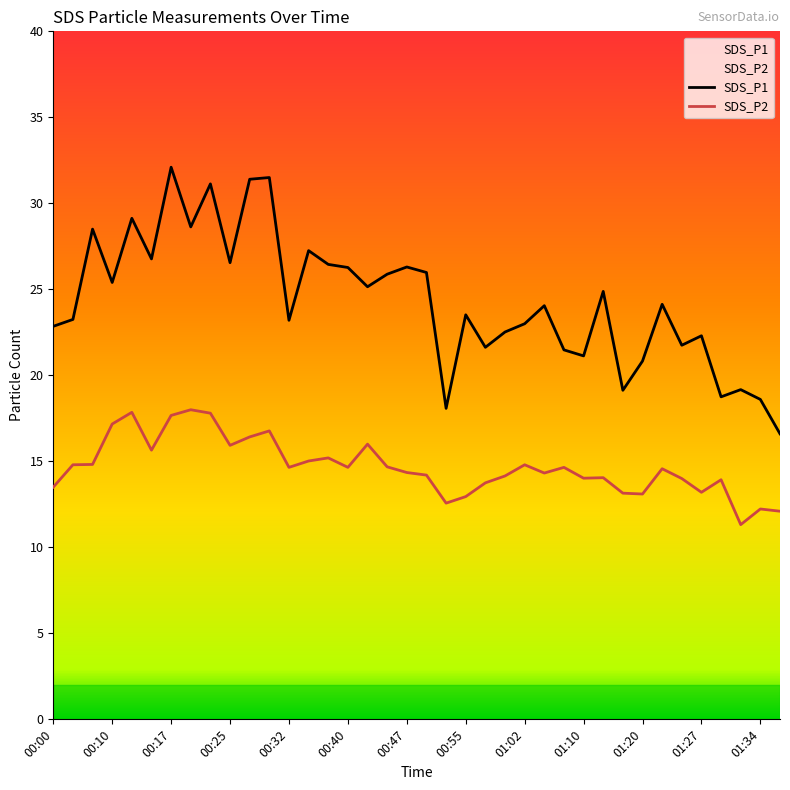

Is this an area chart (filled region under the line)?

No